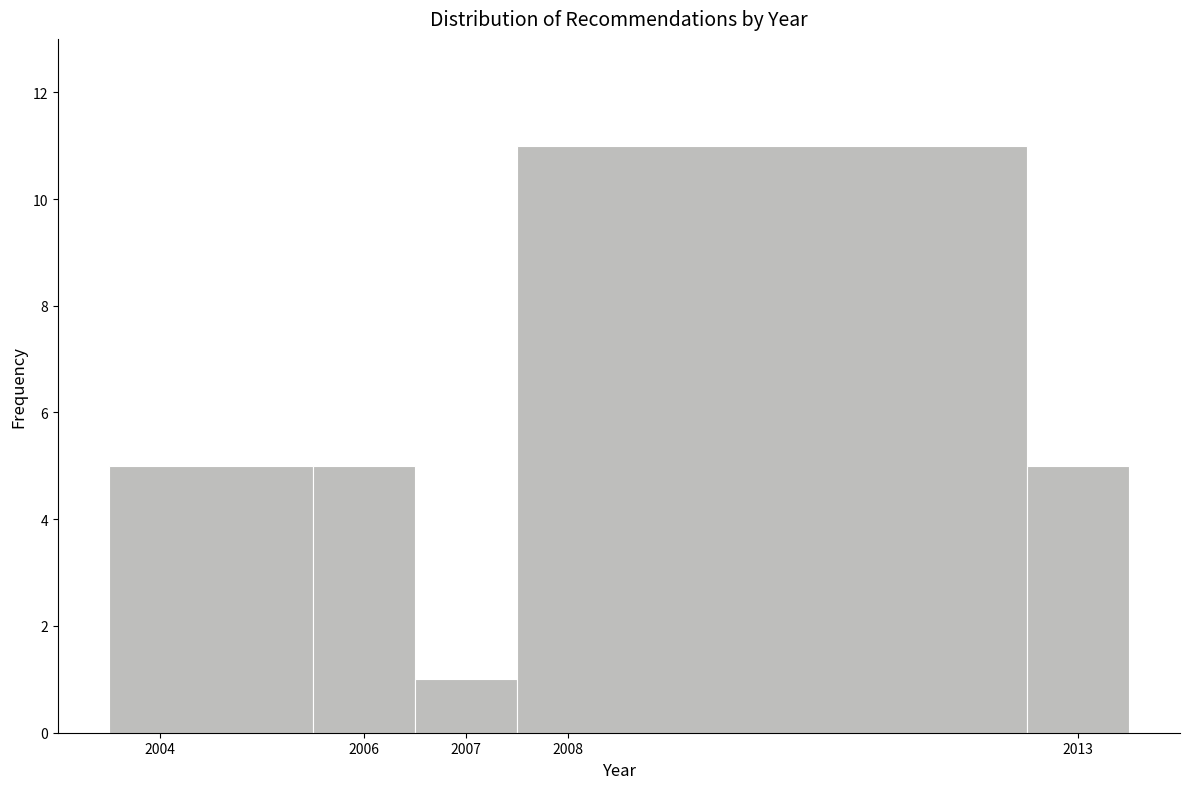

Over which range of the x-axis is the bar tallest?

2007.5 to 2012.5